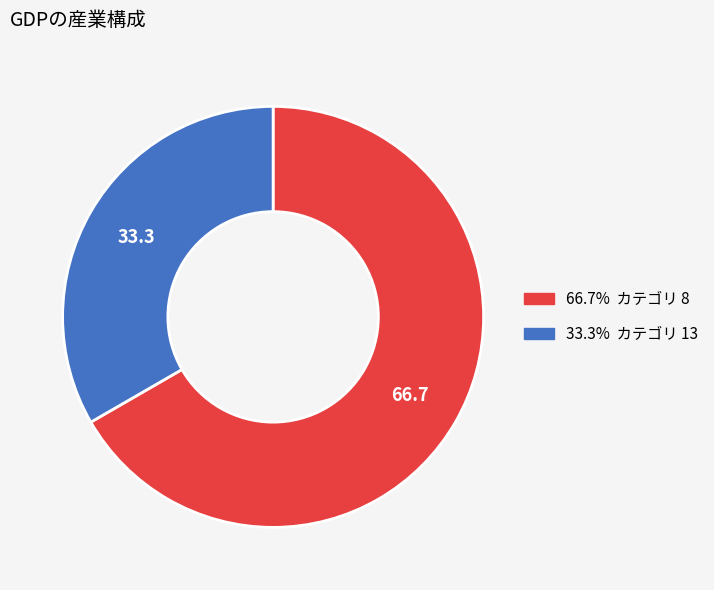

Combined, do 33.3% カテゴリ 13 and 66.7% カテゴリ 8 account for over 50%?

Yes